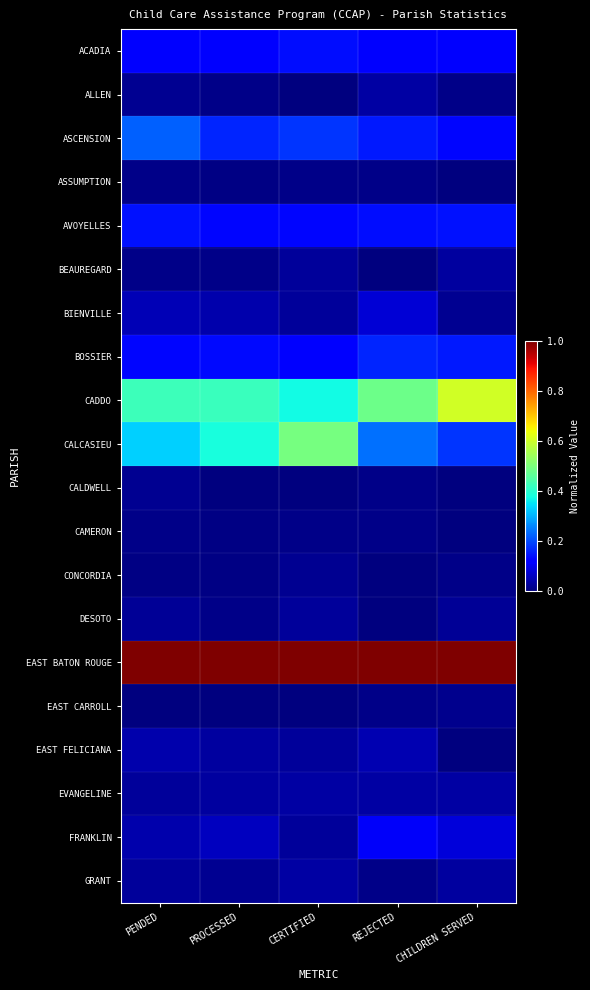

Reading left to right, extract all data points from this chart.

ACADIA: PENDED=0.1	PROCESSED=0.1	CERTIFIED=0.1	REJECTED=0.1	CHILDREN SERVED=0.1
ALLEN: PENDED=0.0	PROCESSED=0.0	CERTIFIED=0.0	REJECTED=0.0	CHILDREN SERVED=0.0
ASCENSION: PENDED=0.2	PROCESSED=0.2	CERTIFIED=0.2	REJECTED=0.2	CHILDREN SERVED=0.1
ASSUMPTION: PENDED=0.0	PROCESSED=0.0	CERTIFIED=0.0	REJECTED=0.0	CHILDREN SERVED=0.0
AVOYELLES: PENDED=0.1	PROCESSED=0.1	CERTIFIED=0.1	REJECTED=0.1	CHILDREN SERVED=0.1
BEAUREGARD: PENDED=0.0	PROCESSED=0.0	CERTIFIED=0.0	REJECTED=0.0	CHILDREN SERVED=0.0
BIENVILLE: PENDED=0.0	PROCESSED=0.0	CERTIFIED=0.0	REJECTED=0.1	CHILDREN SERVED=0.0
BOSSIER: PENDED=0.1	PROCESSED=0.1	CERTIFIED=0.1	REJECTED=0.2	CHILDREN SERVED=0.2
CADDO: PENDED=0.4	PROCESSED=0.4	CERTIFIED=0.4	REJECTED=0.5	CHILDREN SERVED=0.6
CALCASIEU: PENDED=0.3	PROCESSED=0.4	CERTIFIED=0.5	REJECTED=0.2	CHILDREN SERVED=0.2
CALDWELL: PENDED=0.0	PROCESSED=0.0	CERTIFIED=0.0	REJECTED=0.0	CHILDREN SERVED=0.0
CAMERON: PENDED=0.0	PROCESSED=0.0	CERTIFIED=0.0	REJECTED=0.0	CHILDREN SERVED=0.0
CONCORDIA: PENDED=0.0	PROCESSED=0.0	CERTIFIED=0.0	REJECTED=0.0	CHILDREN SERVED=0.0
DESOTO: PENDED=0.0	PROCESSED=0.0	CERTIFIED=0.0	REJECTED=0.0	CHILDREN SERVED=0.0
EAST BATON ROUGE: PENDED=1.0	PROCESSED=1.0	CERTIFIED=1.0	REJECTED=1.0	CHILDREN SERVED=1.0
EAST CARROLL: PENDED=0.0	PROCESSED=0.0	CERTIFIED=0.0	REJECTED=0.0	CHILDREN SERVED=0.0
EAST FELICIANA: PENDED=0.0	PROCESSED=0.0	CERTIFIED=0.0	REJECTED=0.0	CHILDREN SERVED=0.0
EVANGELINE: PENDED=0.0	PROCESSED=0.0	CERTIFIED=0.0	REJECTED=0.0	CHILDREN SERVED=0.0
FRANKLIN: PENDED=0.0	PROCESSED=0.1	CERTIFIED=0.0	REJECTED=0.1	CHILDREN SERVED=0.1
GRANT: PENDED=0.0	PROCESSED=0.0	CERTIFIED=0.0	REJECTED=0.0	CHILDREN SERVED=0.0